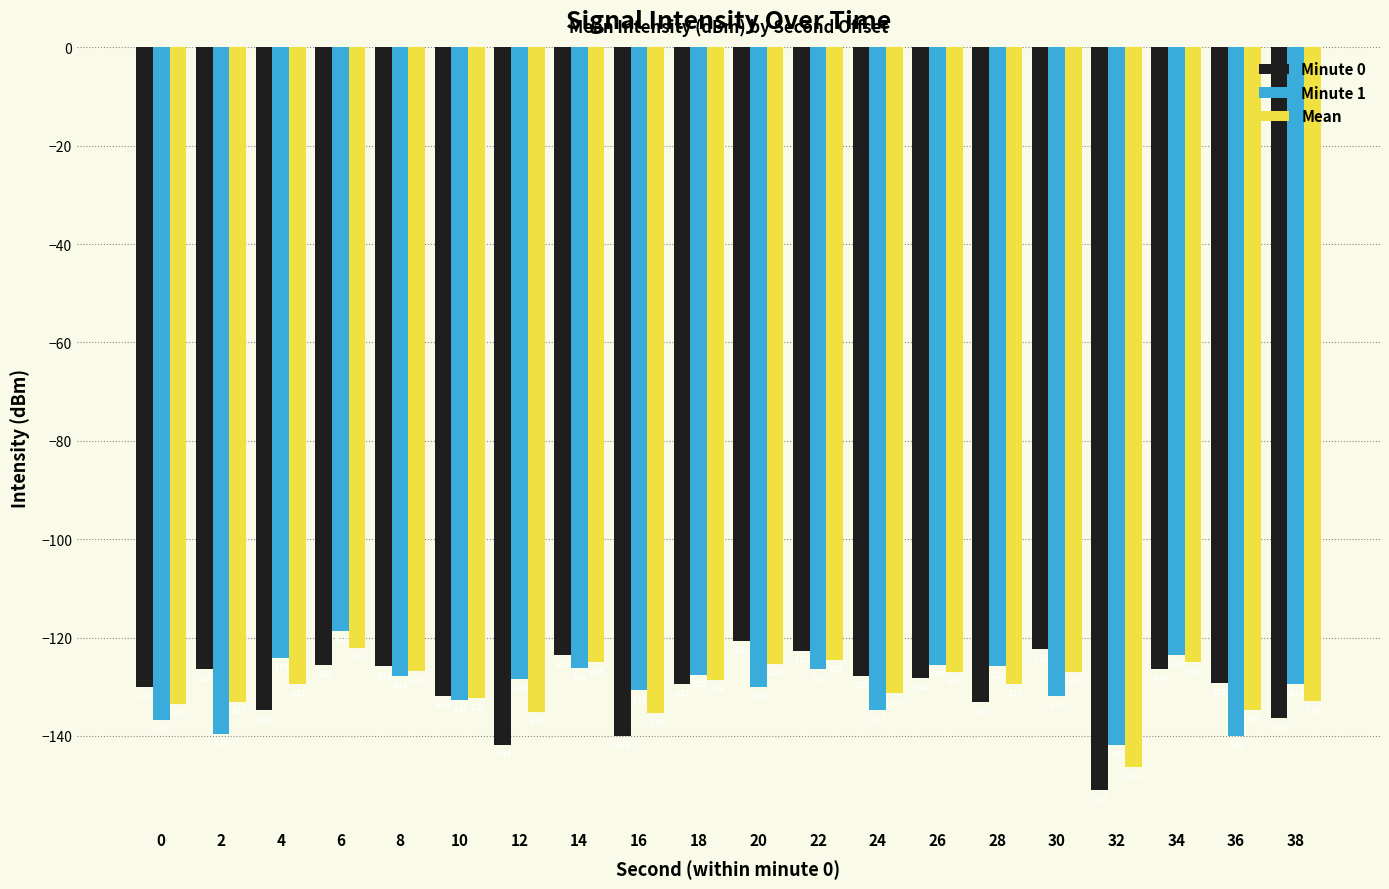

At 26, list the series in order from largest to smallest.

Minute 1, Mean, Minute 0